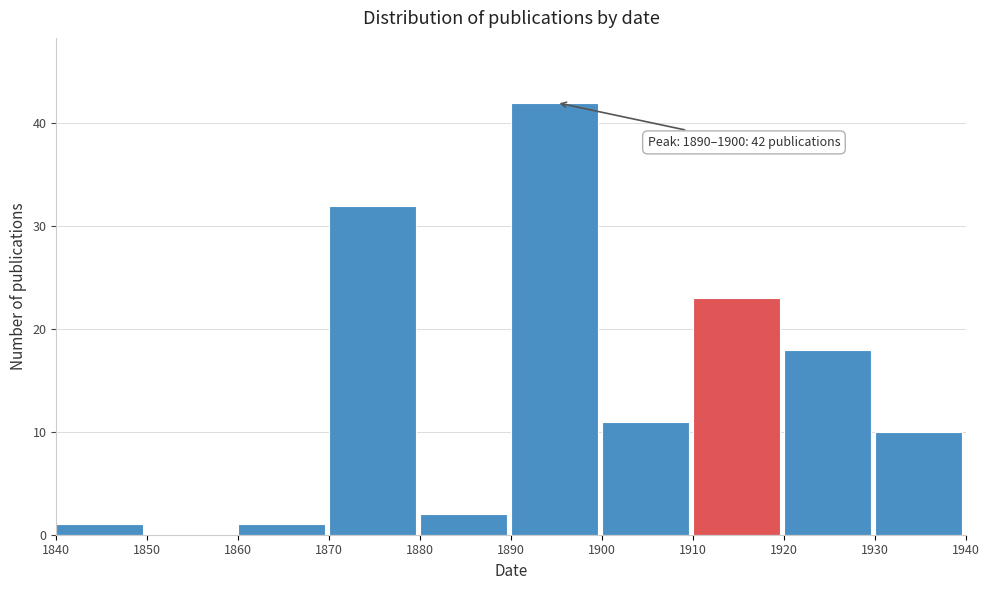

Over which range of the x-axis is the bar tallest?

1890 to 1900